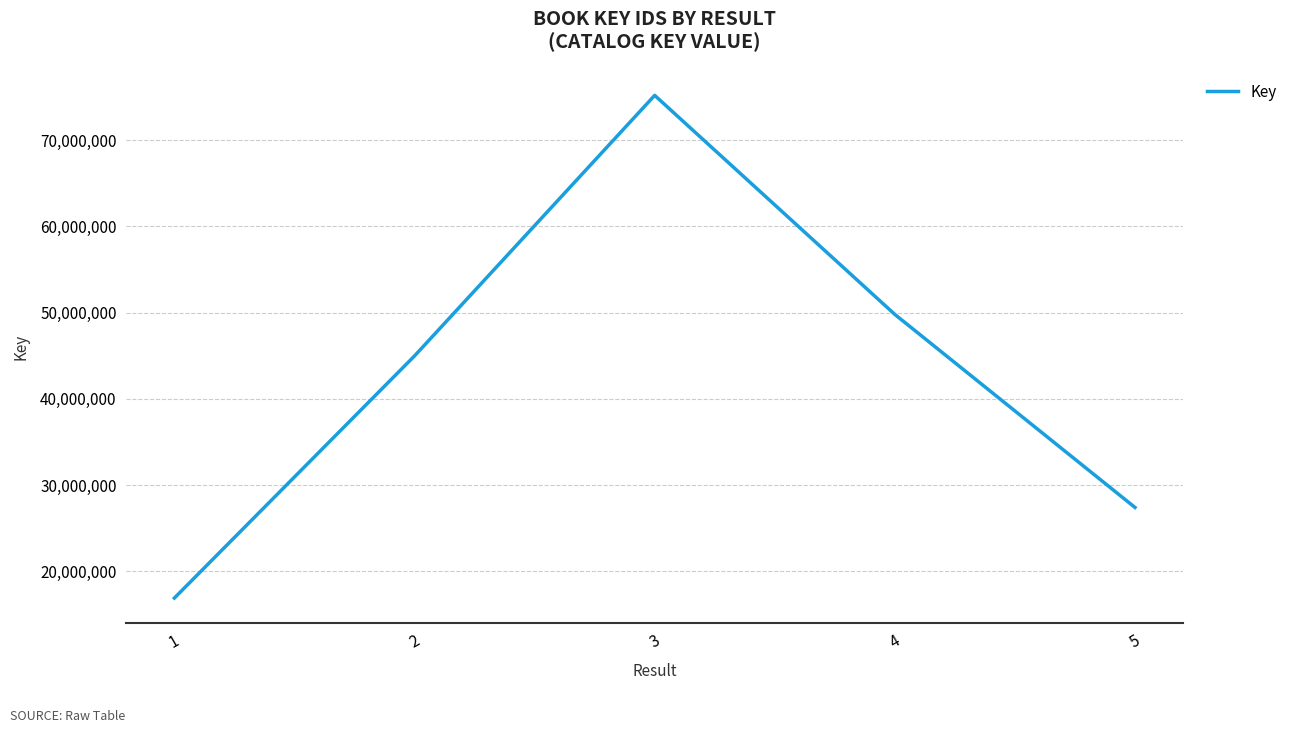

Which has a higher value, 3 or 2?

3